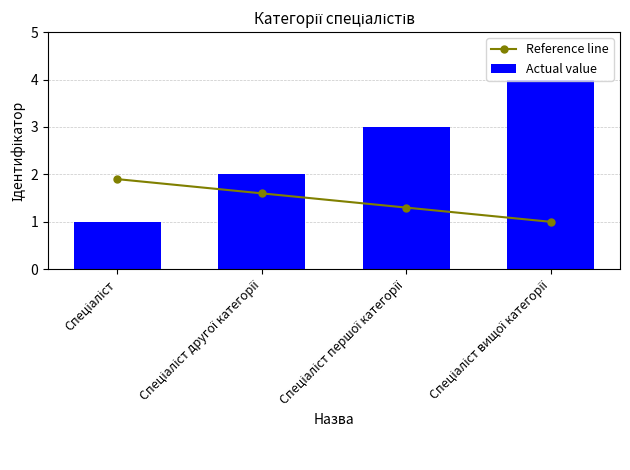

True or false: Actual value has a value of 3.0 at Спеціаліст першої категорії.

True